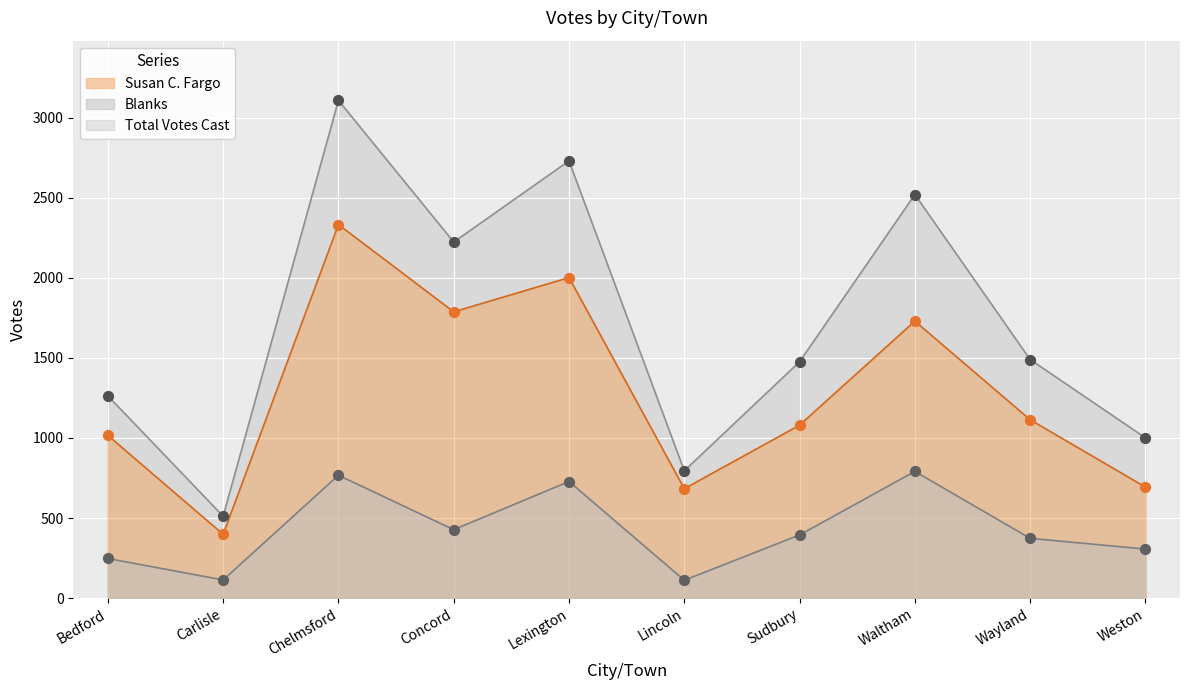

What is the total value across all series at Sudbury?

2950